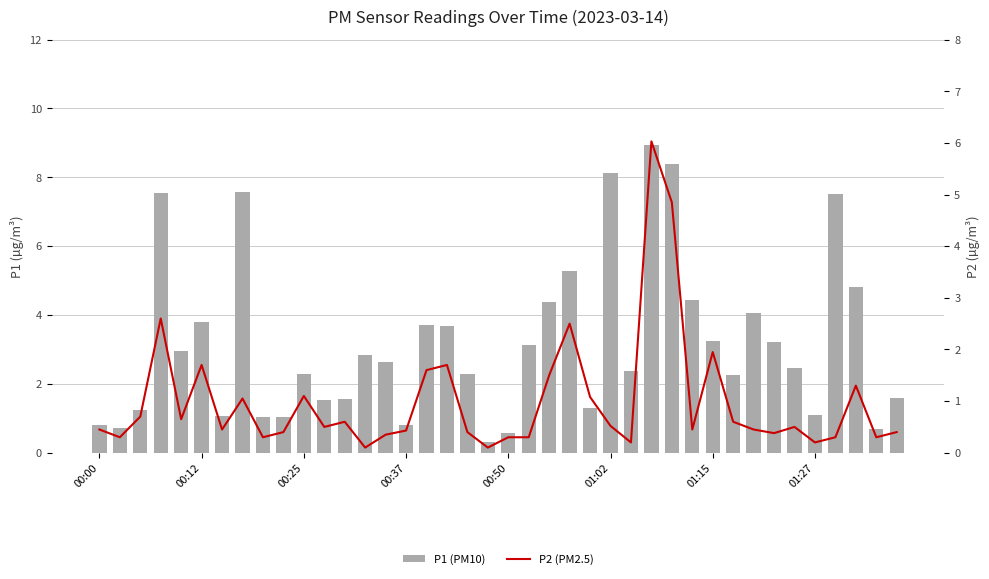

What is the difference between the maximum and minimum values in the P2 (PM2.5) series?

5.9